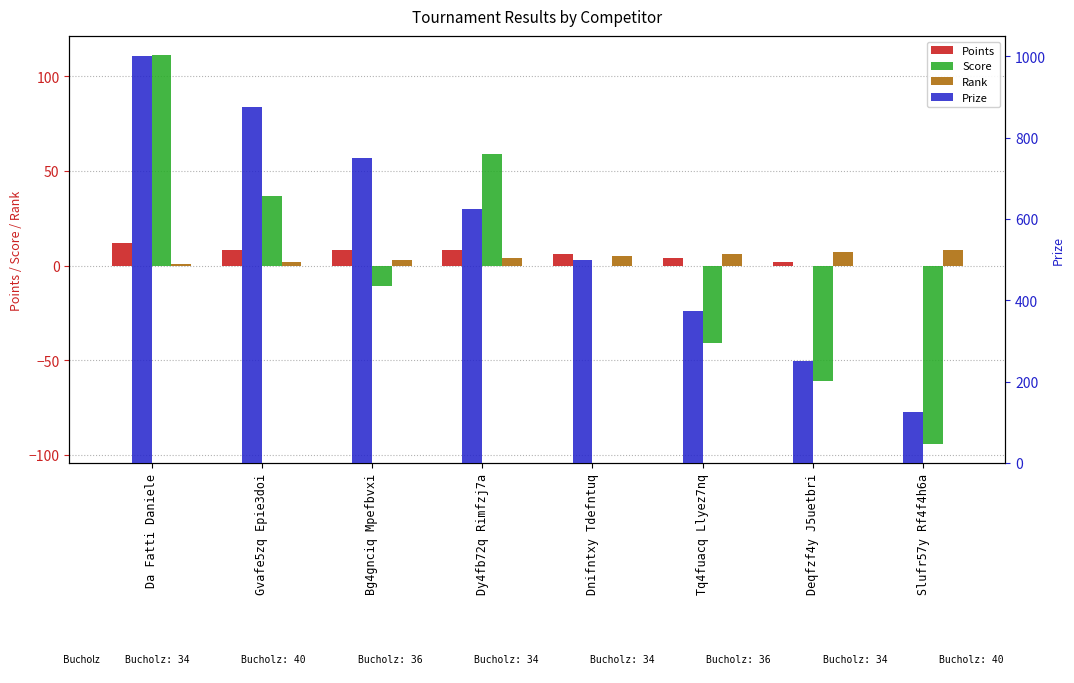

What is the sum of the Score values at Tq4fuacq Llyez7nq and Gvafe5zq Epie3doi?

-4